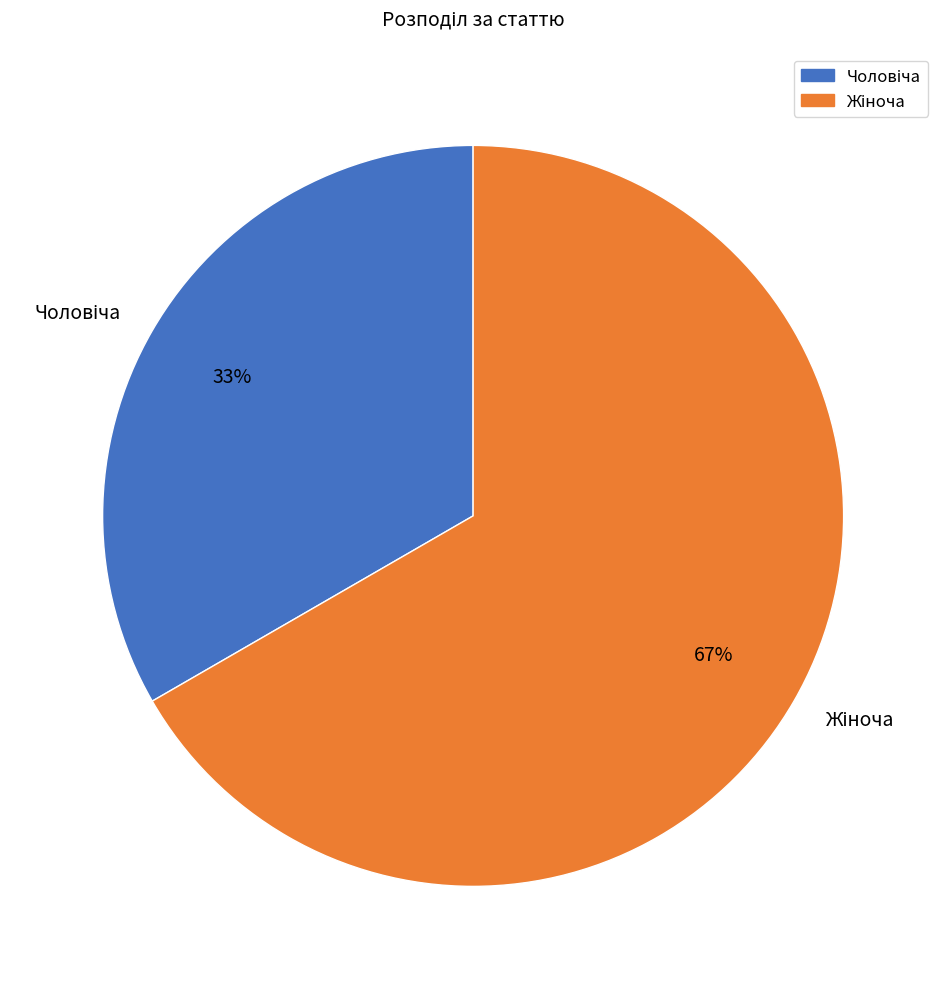

Is there a majority slice in this chart?

Yes